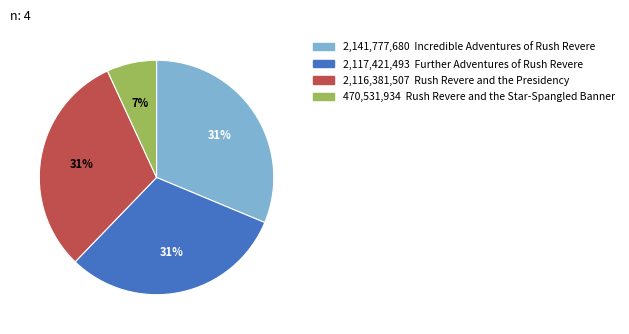

To the nearest percent, what is the difference between the largest and smallest slice percentages?

24%